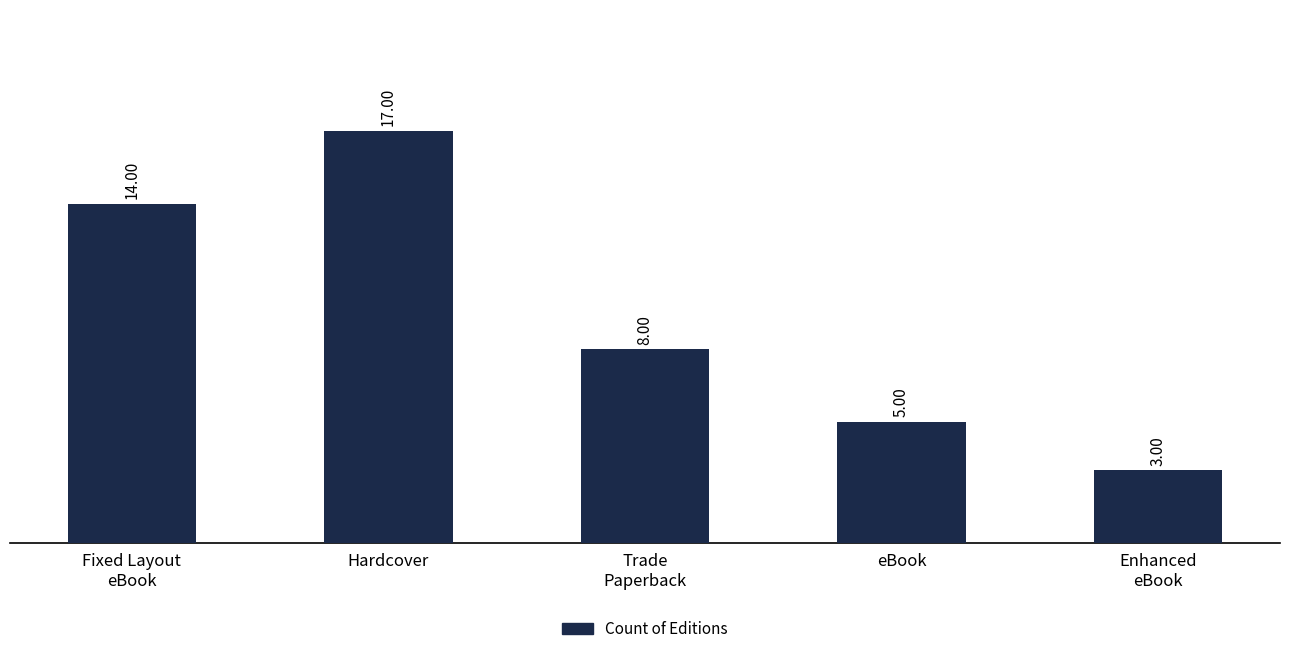

How many data points are less than 8?

2